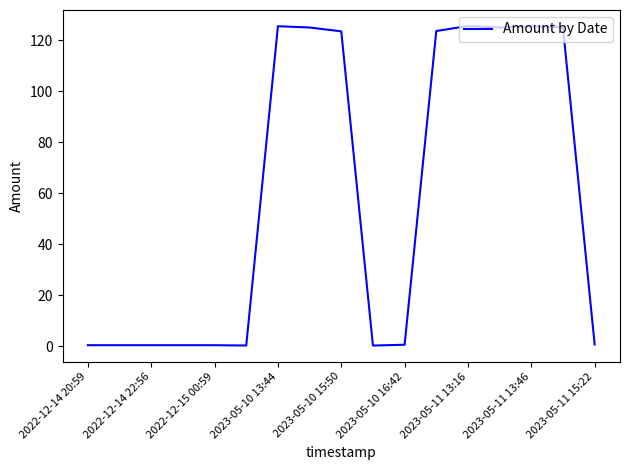

What is the difference between the maximum and minimum values?

125.4